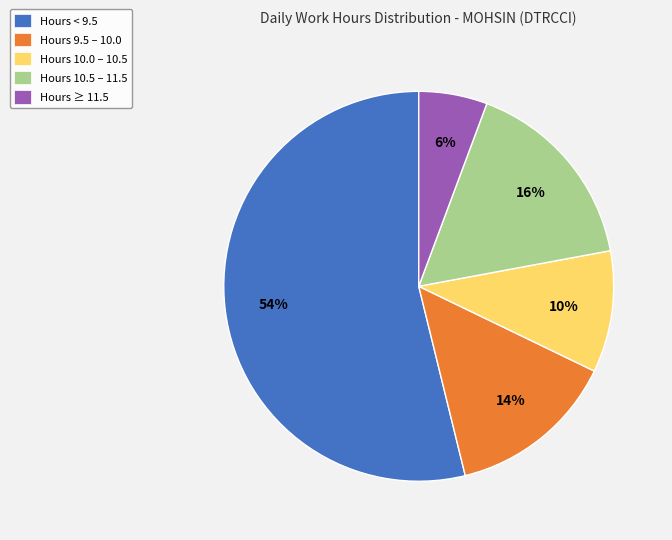

To the nearest percent, what is the difference between the largest and smallest slice percentages?

48%